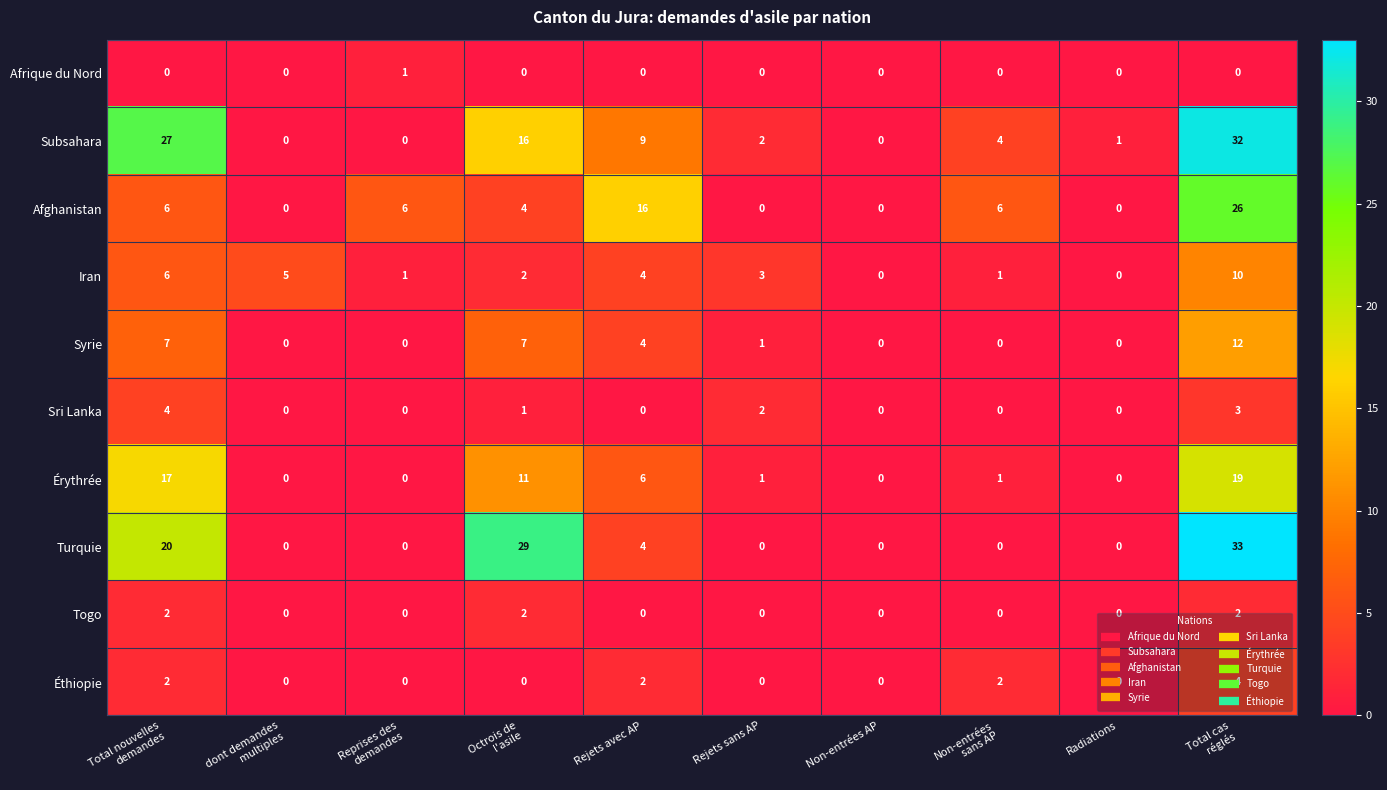

At how many categories does at least one series exceed 32?

1